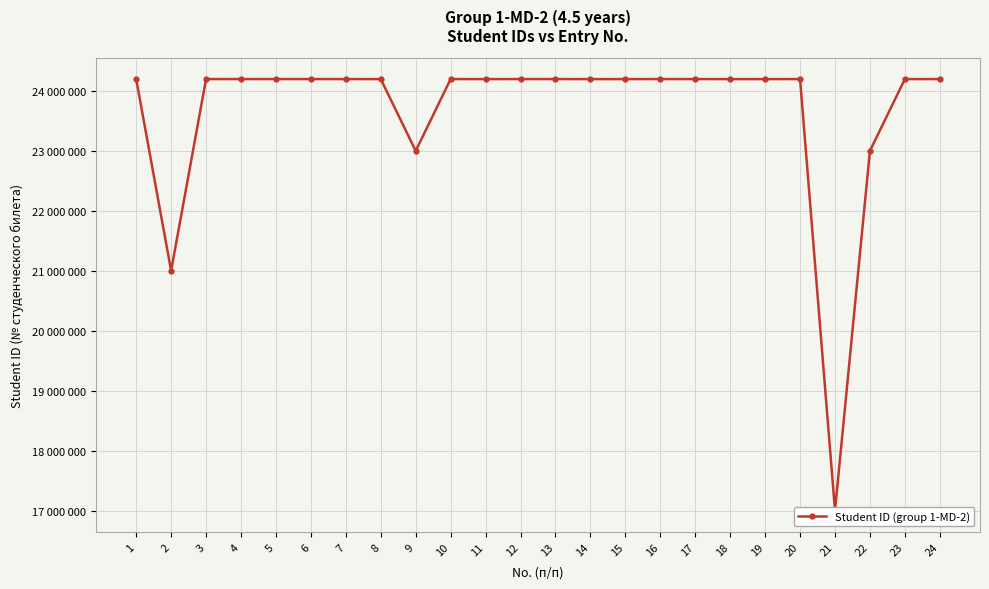

What is the average value?

23667554